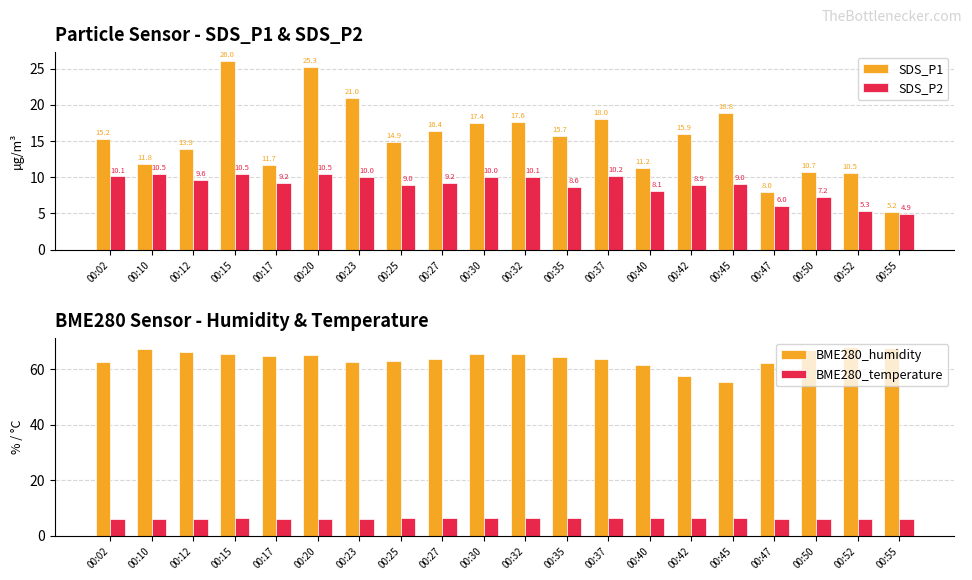

Rank the series by their maximum value, from highest to lowest.

BME280_humidity, SDS_P1, SDS_P2, BME280_temperature